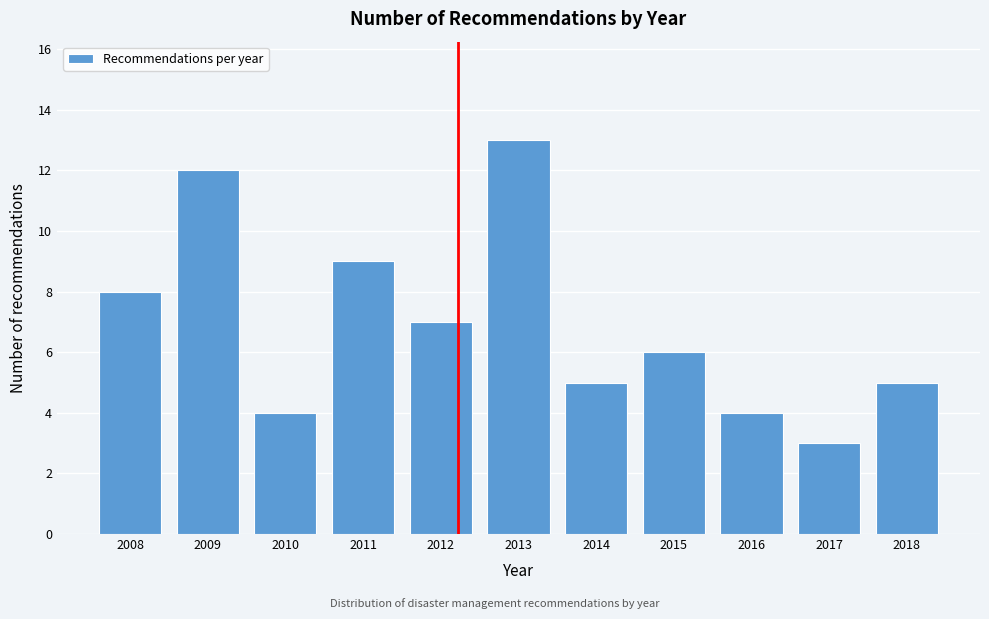

Reading left to right, extract all data points from this chart.

8	12	4	9	7	13	5	6	4	3	5